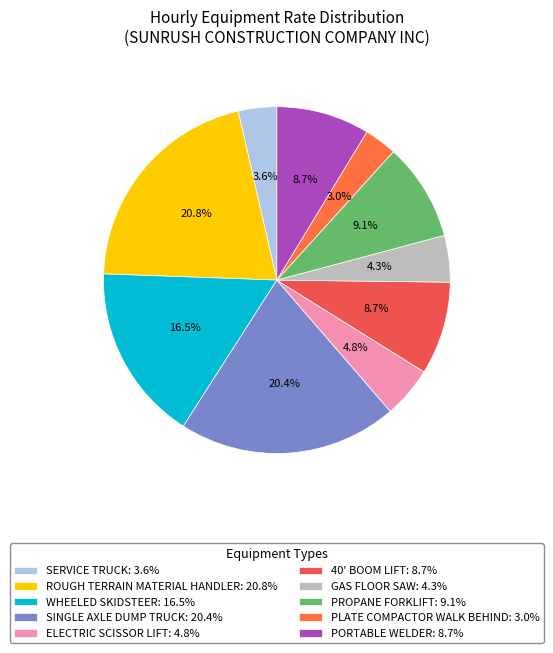

How many segments does this pie chart have?

10